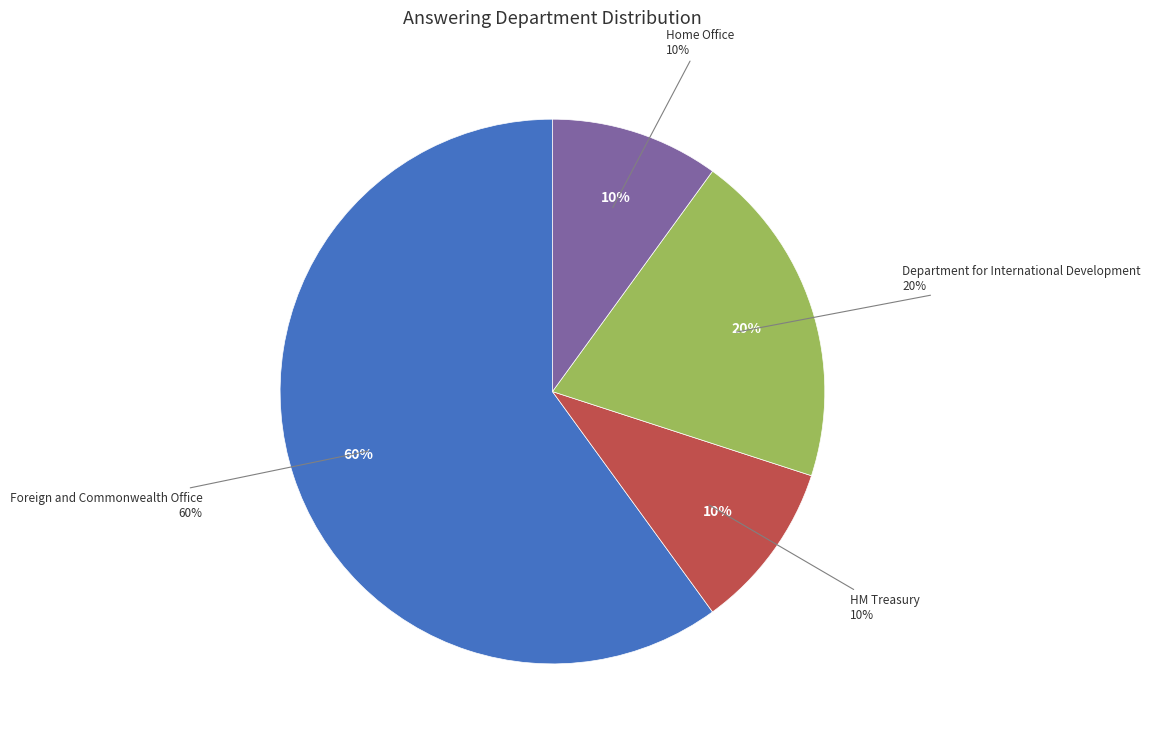

What is the majority slice?

Foreign and Commonwealth Office